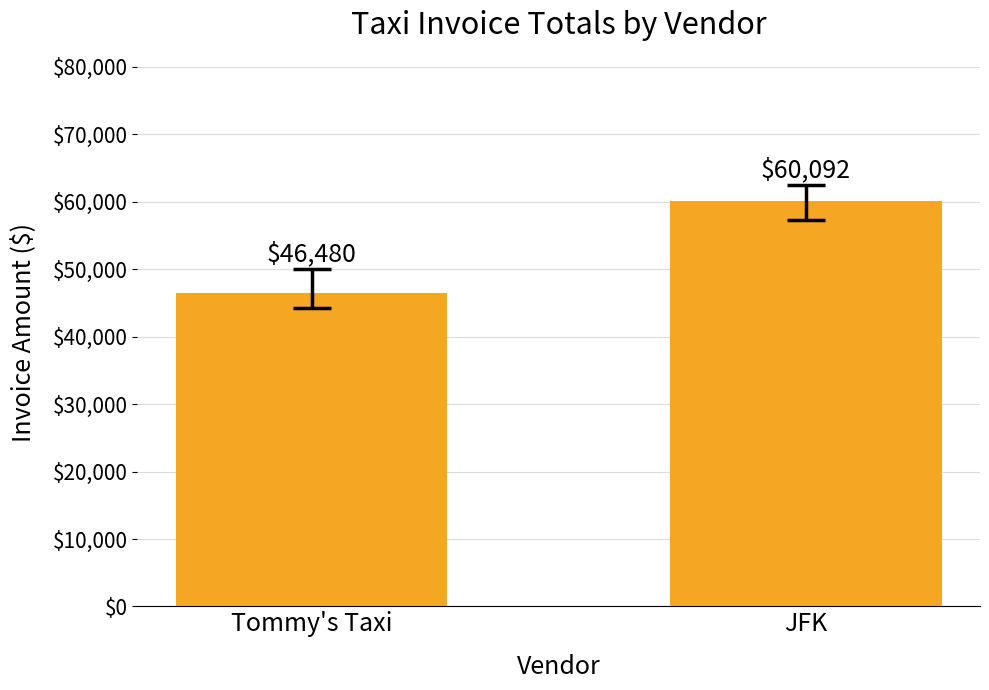

List the labels in order of value, smallest first.

Tommy's Taxi, JFK